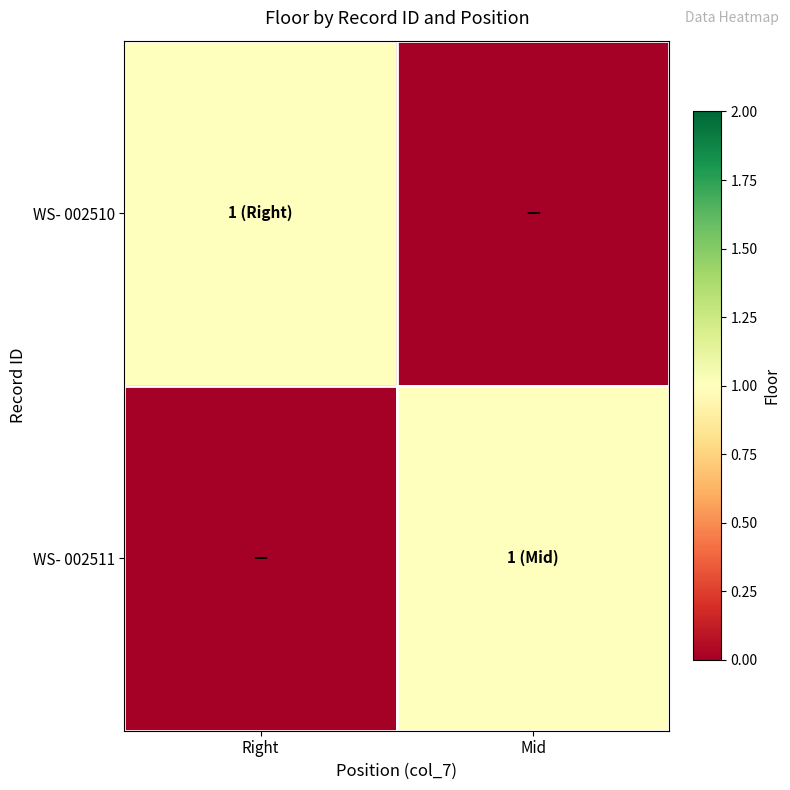

At how many categories does at least one series exceed 0?

2